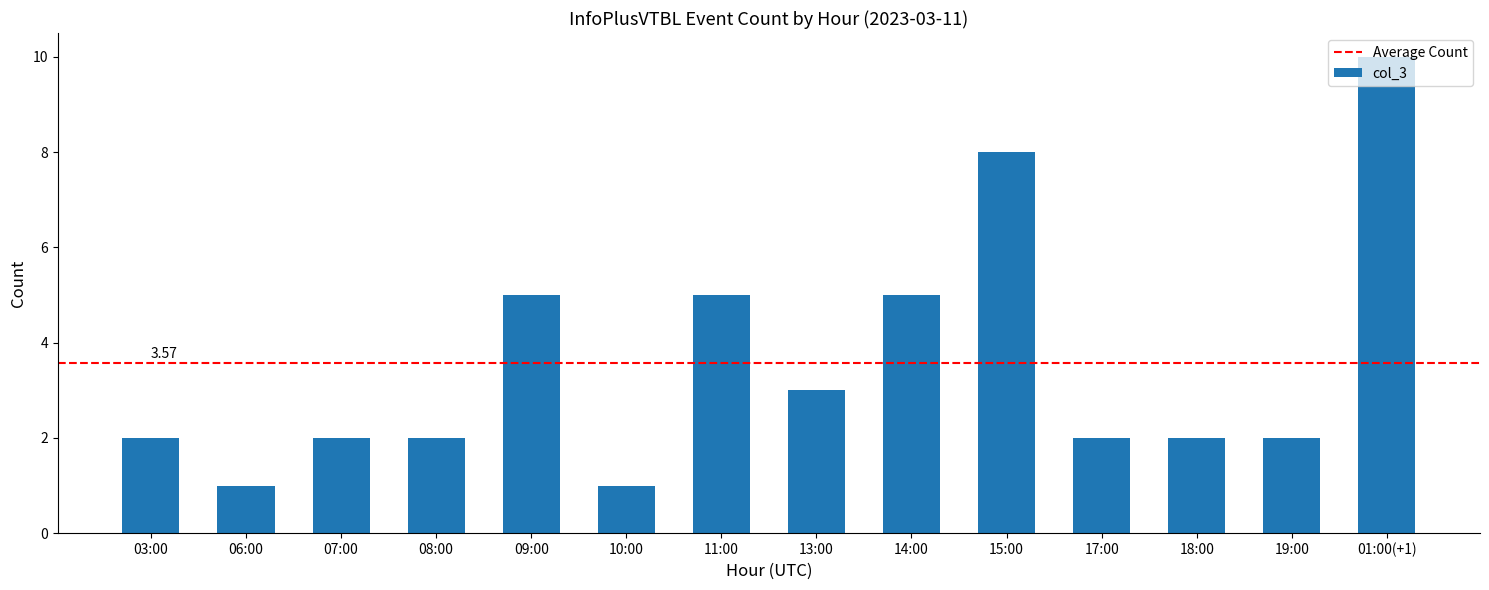

Approximately how many times larger is the value at 15:00 compared to 17:00?

4.0